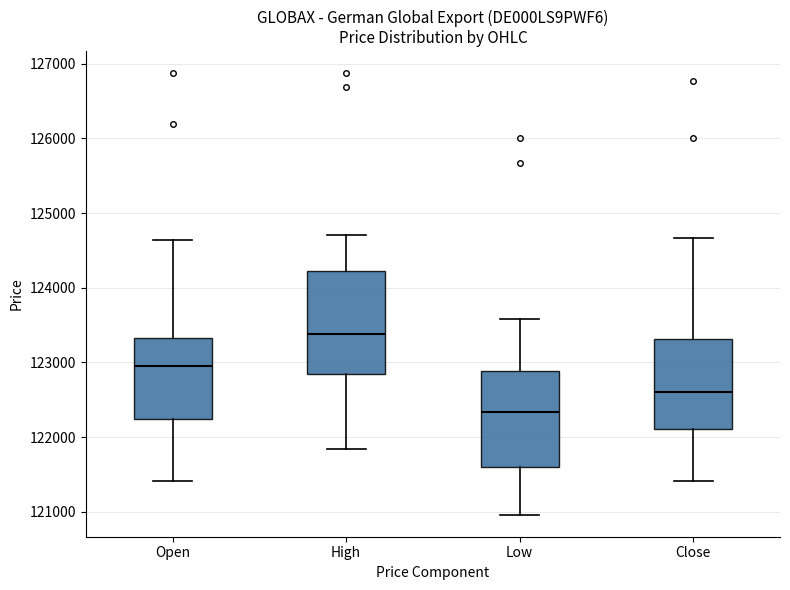

Reading left to right, transcribe this box plot: for each box, give where its median line is, the range the box spans, and where its two whiskers end, as read against the y-axis. The values are not printed on the chart, so give them approximately, as read against the axis.

Open: median 122900, box 122200 to 123300, whiskers 121400 to 124600
High: median 123400, box 122900 to 124200, whiskers 121800 to 124700
Low: median 122300, box 121600 to 122900, whiskers 121000 to 123600
Close: median 122600, box 122100 to 123300, whiskers 121400 to 124700